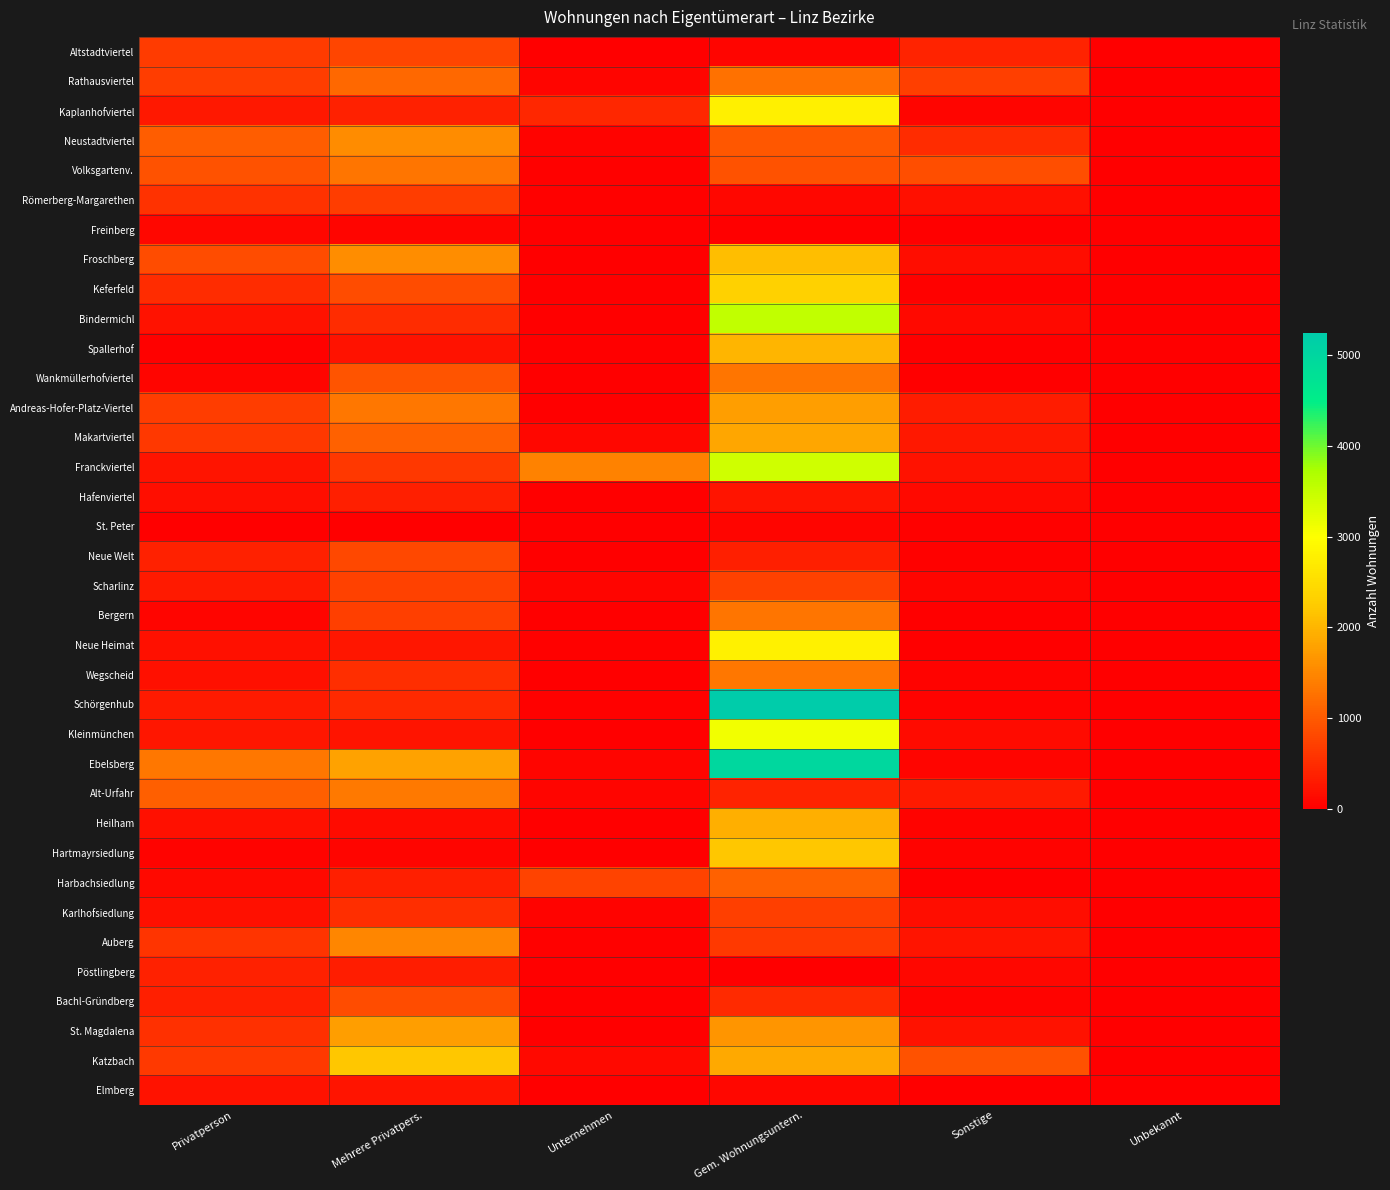

Which label corresponds to the largest value in the chart?

Gem. Wohnungsuntern.